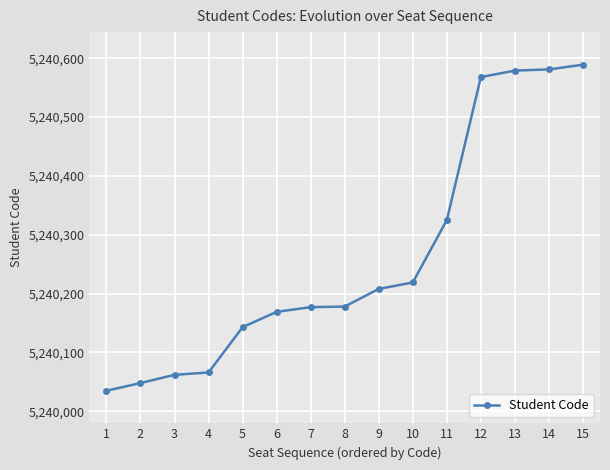

Is this an area chart (filled region under the line)?

No